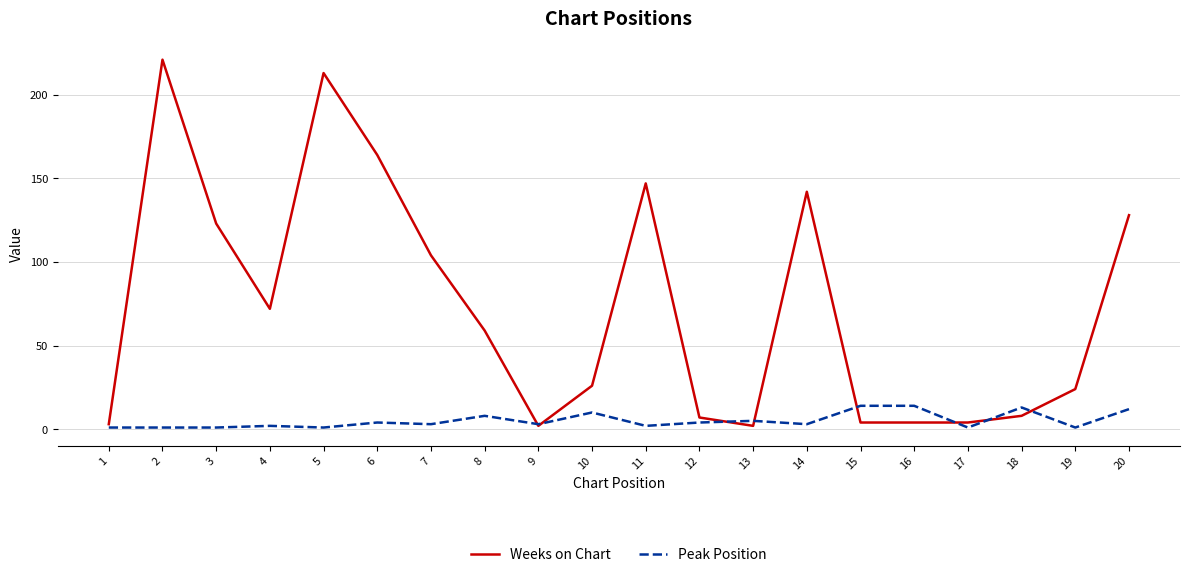

What is the sum of all Peak Position values?

103